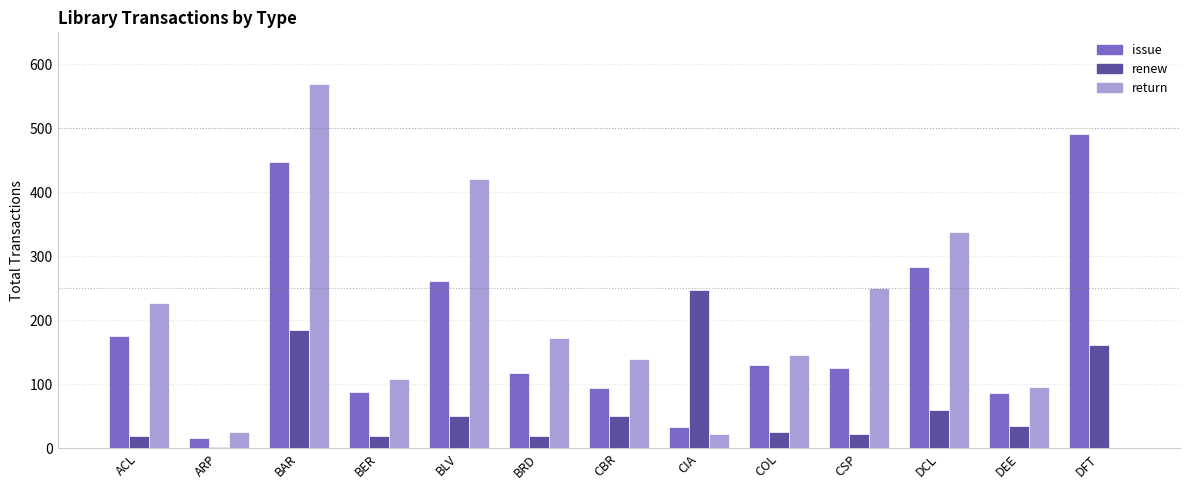

At which label is issue closest to 254?

BLV